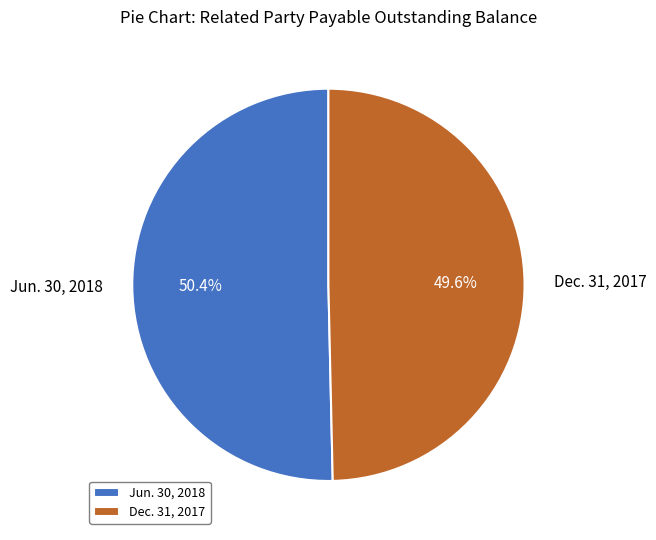

Between Jun. 30, 2018 and Dec. 31, 2017, which is larger?

Jun. 30, 2018